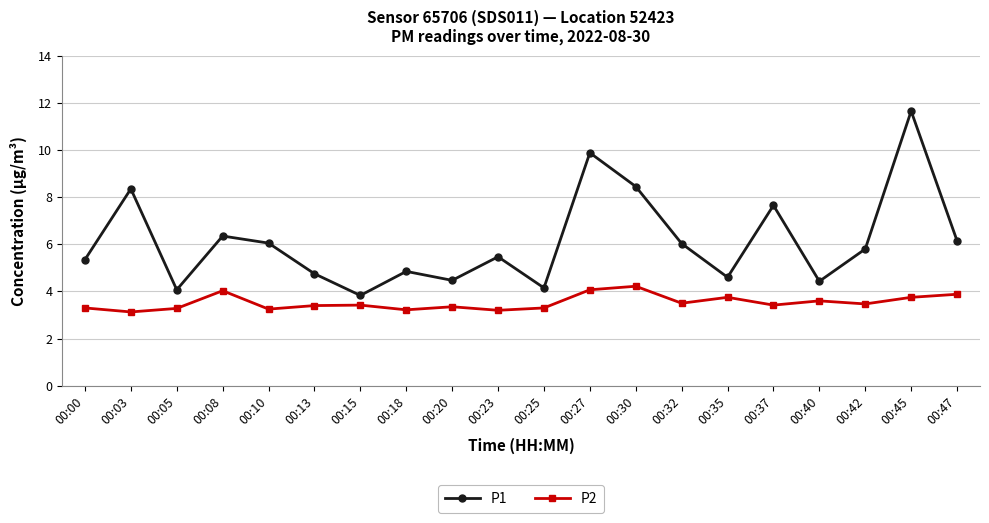

How many values in the P1 series are below 5?

8